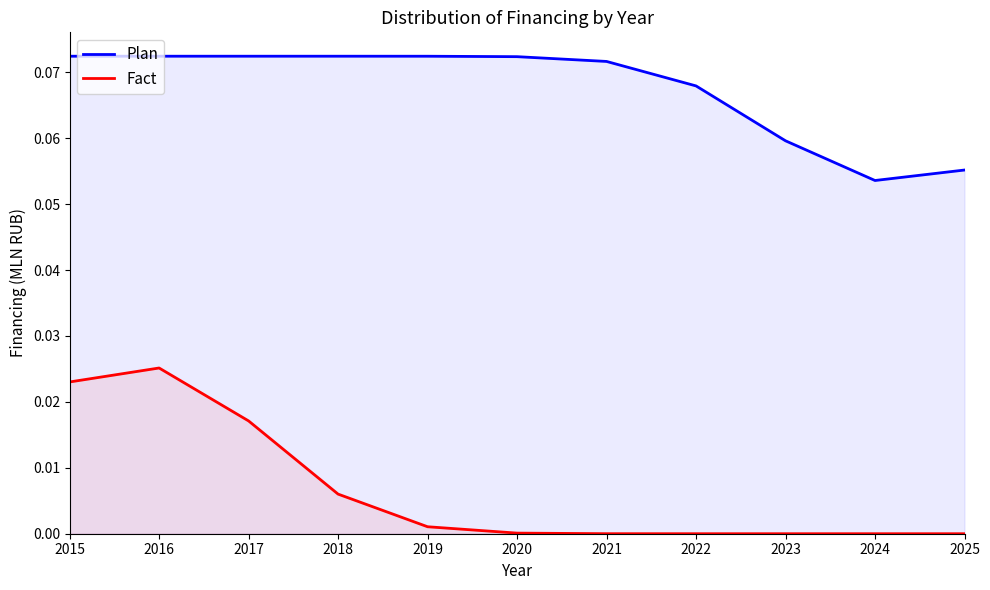

Is it true that Plan equals 0.1 at 2019?

False